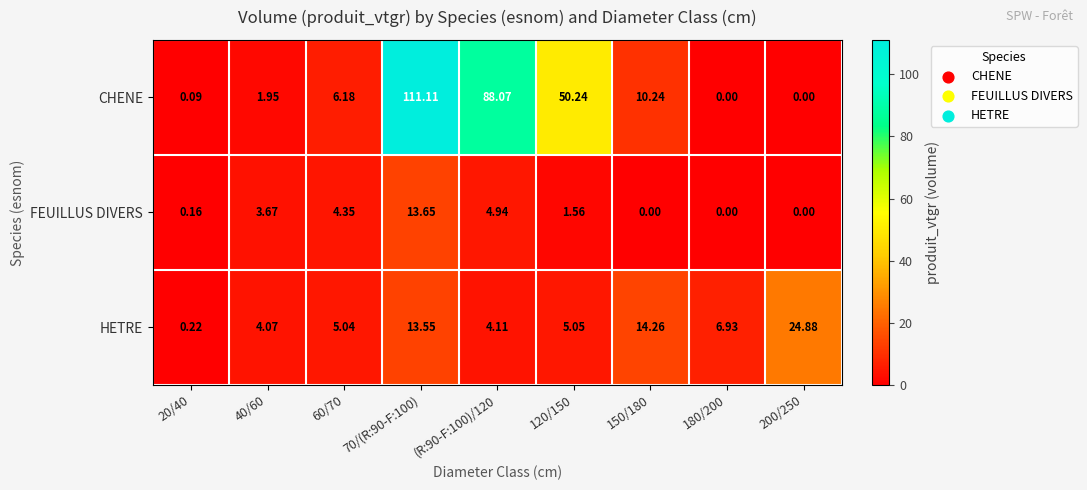

Which series has the largest range (max minus min)?

CHENE